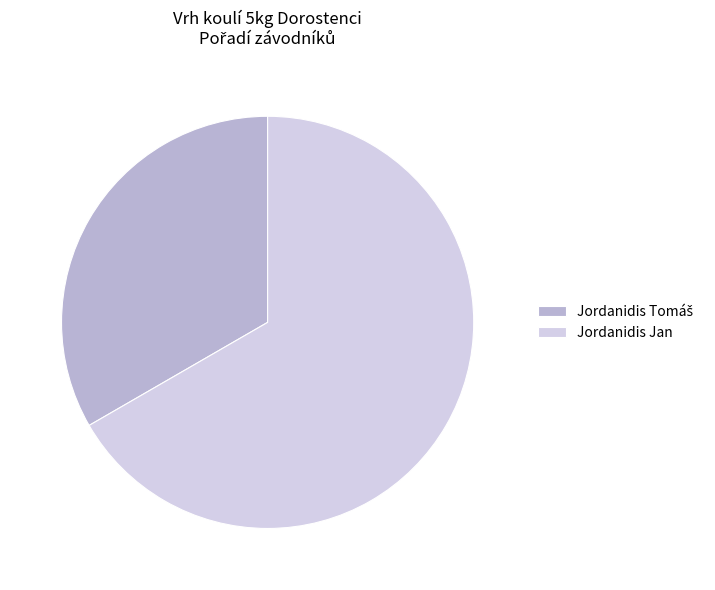

How many slices are in this pie chart?

2